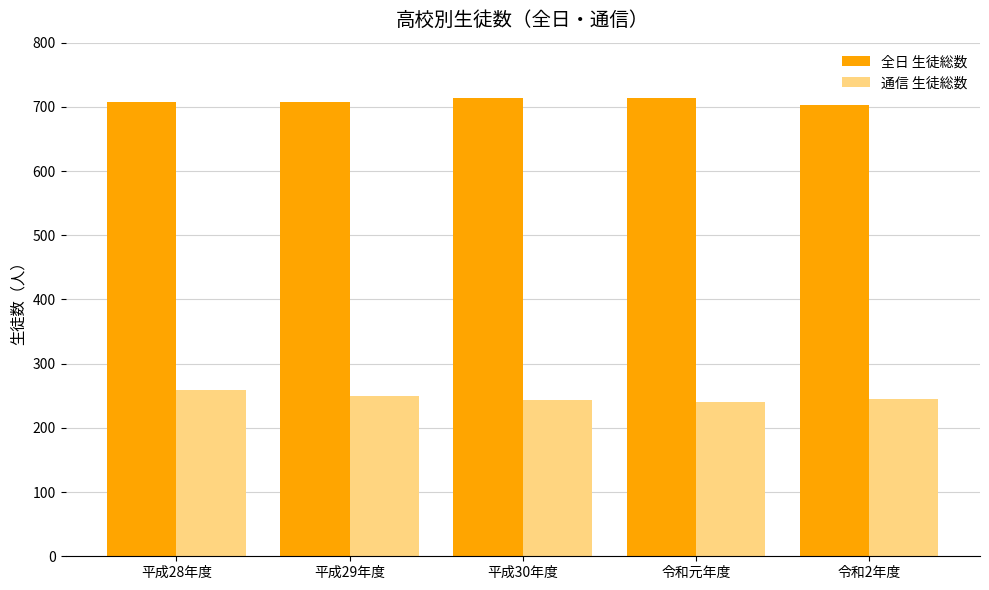

Is the value of 全日 生徒総数 at 令和元年度 greater than the value of 通信 生徒総数 at 平成28年度?

Yes